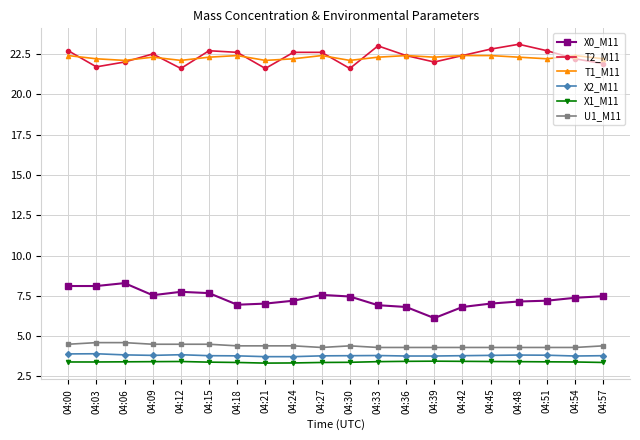

True or false: U1_M11 has a value of 2.6 at 04:39.

False